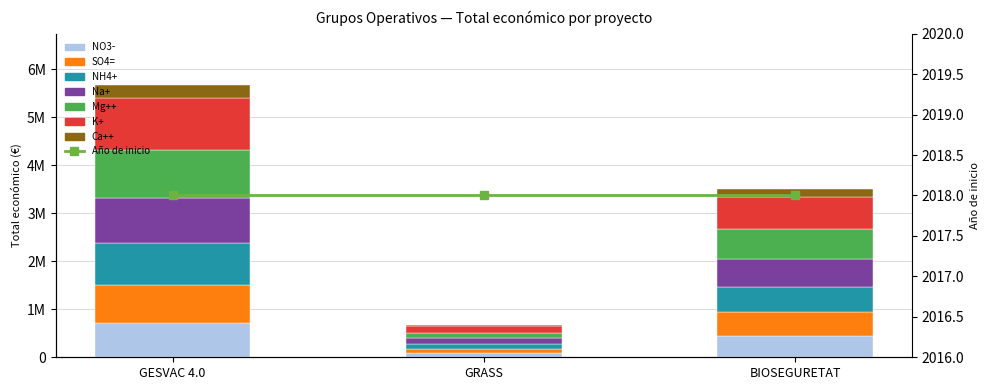

True or false: the data shows 167112.6 at BIOSEGURETAT.

True